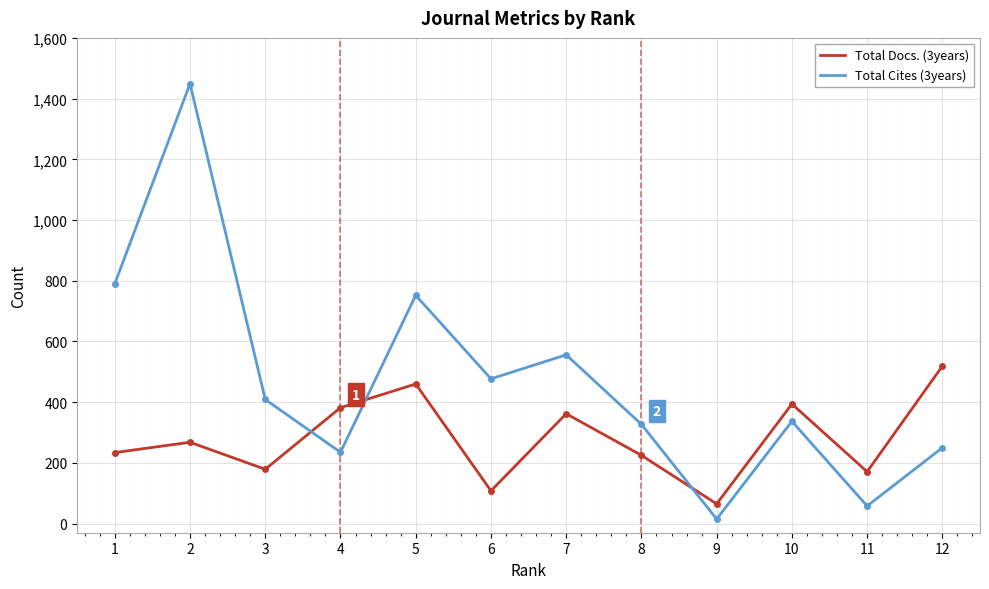

At which category is the sum across all series the highest?

2